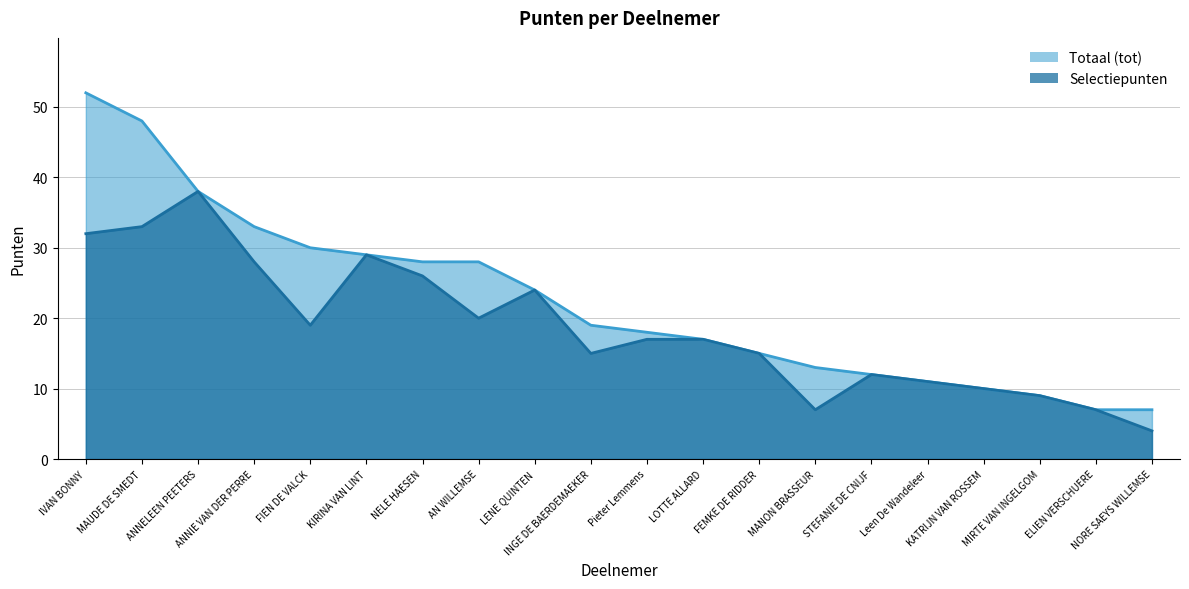

Which series has the widest spread of values?

Totaal (tot)